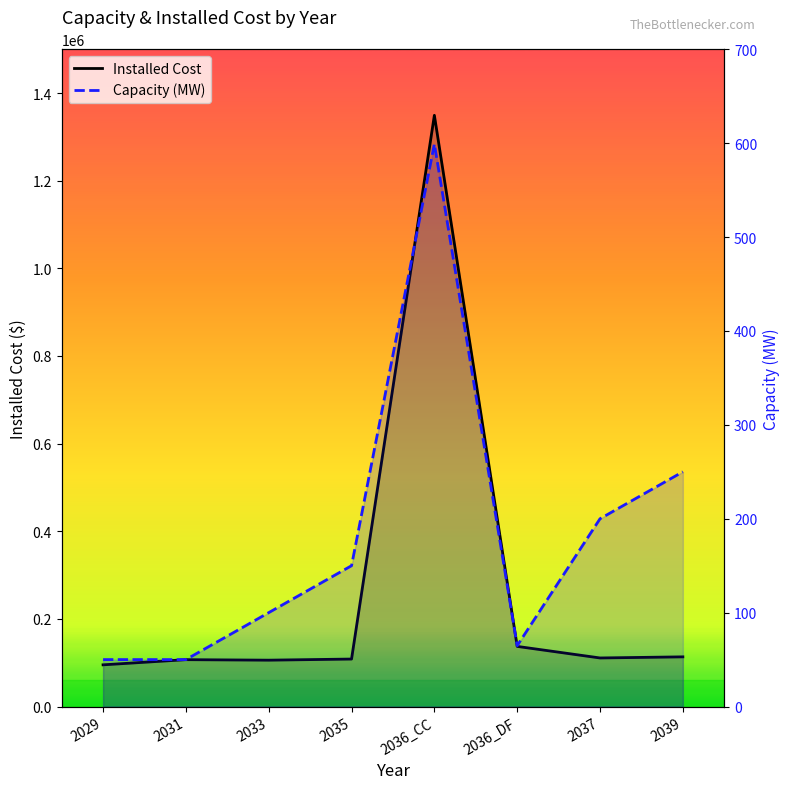

List the labels in order of Capacity (MW) value, largest first.

2036_CC, 2039, 2037, 2035, 2033, 2036_DF, 2029, 2031